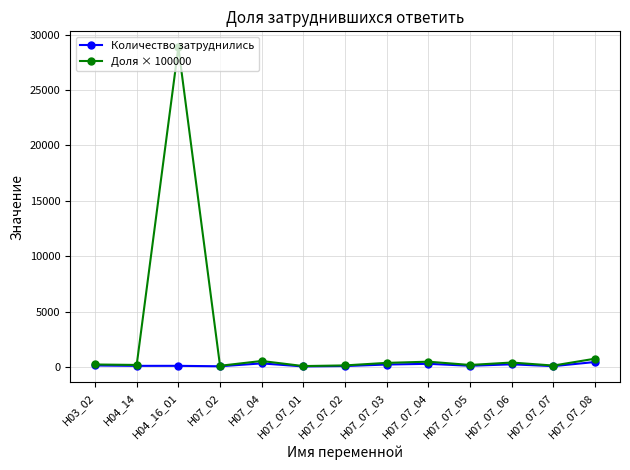

What is the value of the Количество затруднились point at the 5th from the left?

326.0